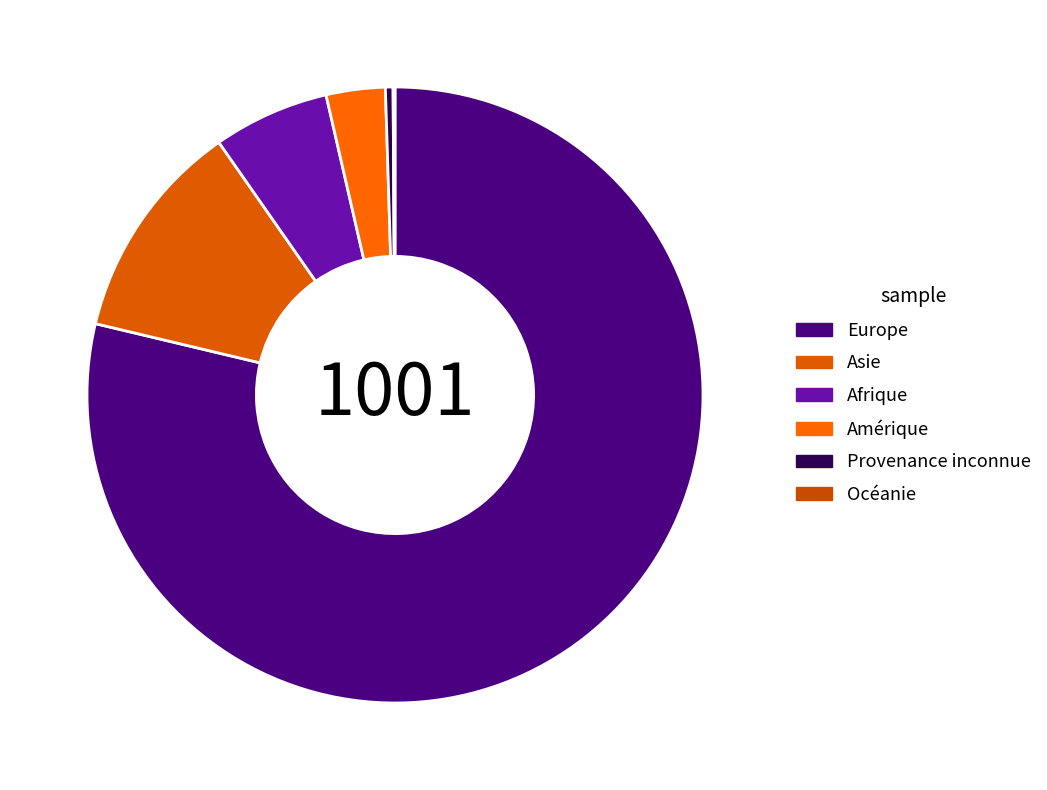

How many segments does this pie chart have?

6